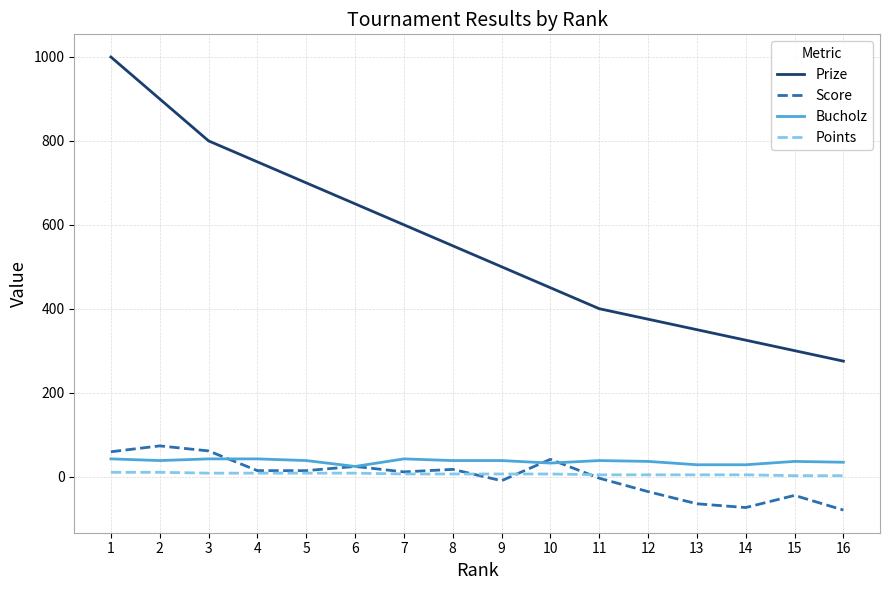

What is the highest value of the Bucholz series?

42